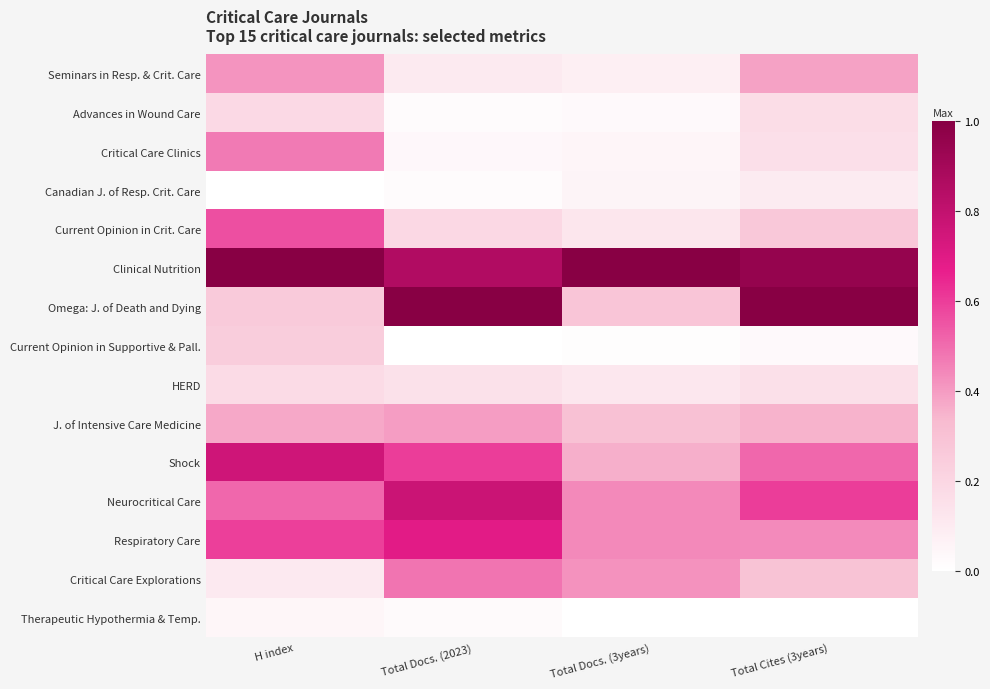

How many categories are shown in the chart?

4